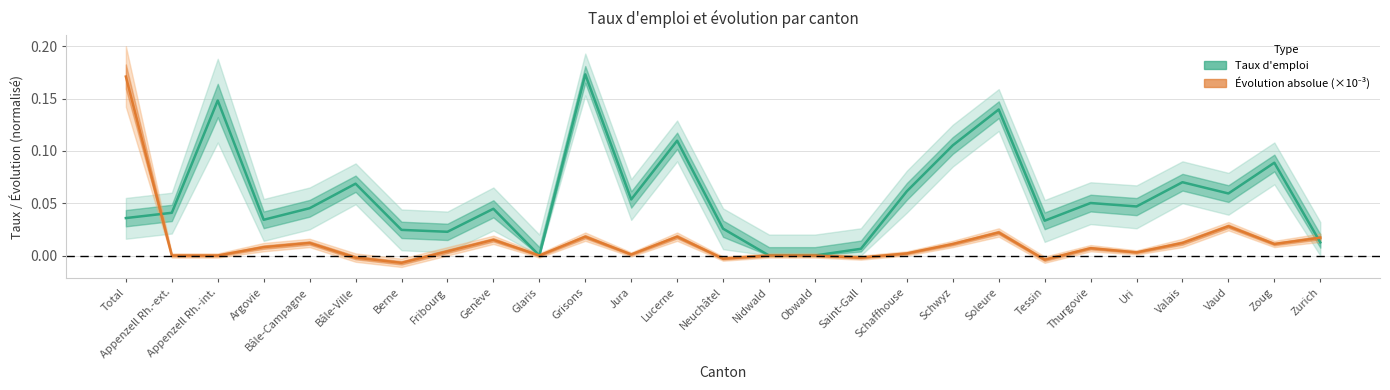

What is the maximum value shown in the chart?

0.2